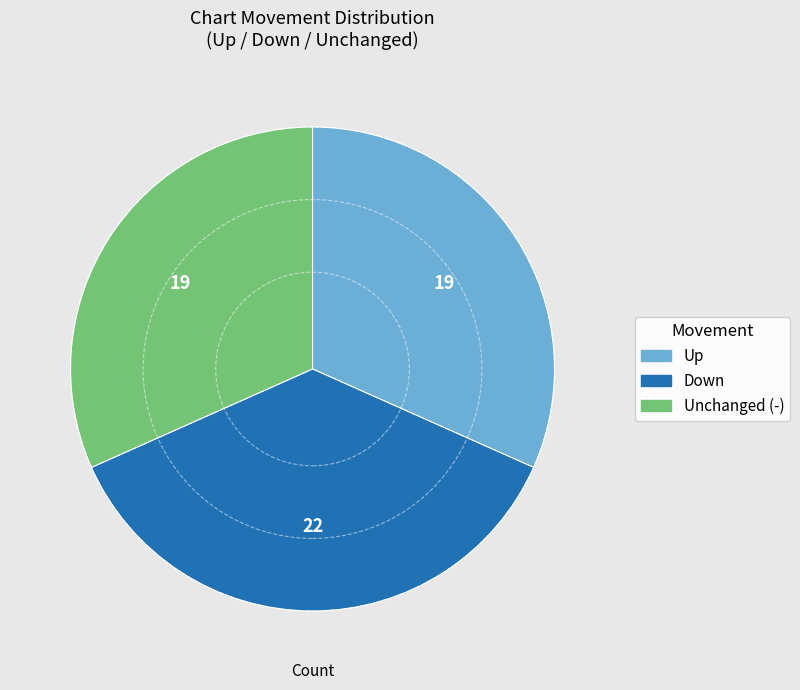

Is the sum of Down and Up greater than half?

Yes